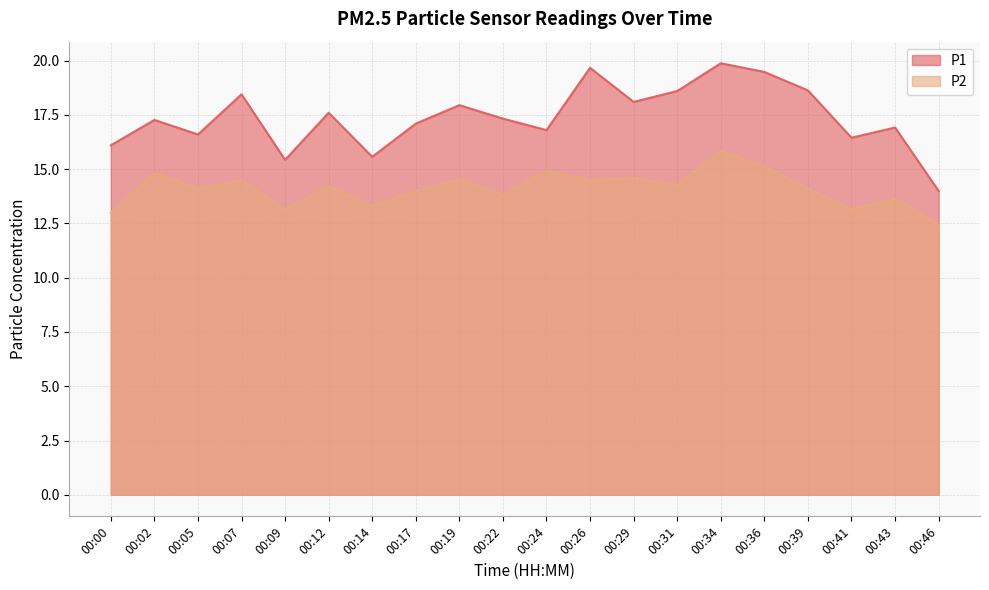

Reading right to left, what are all the values shown in this chart?

P1: 00:46=14.0	00:43=16.9	00:41=16.4	00:39=18.6	00:36=19.5	00:34=19.9	00:31=18.6	00:29=18.1	00:26=19.7	00:24=16.8	00:22=17.3	00:19=17.9	00:17=17.1	00:14=15.6	00:12=17.6	00:09=15.4	00:07=18.4	00:05=16.6	00:02=17.3	00:00=16.1
P2: 00:46=12.4	00:43=13.7	00:41=13.2	00:39=14.1	00:36=15.1	00:34=15.8	00:31=14.3	00:29=14.6	00:26=14.5	00:24=14.9	00:22=13.8	00:19=14.6	00:17=14.0	00:14=13.3	00:12=14.2	00:09=13.2	00:07=14.5	00:05=14.1	00:02=14.8	00:00=13.0